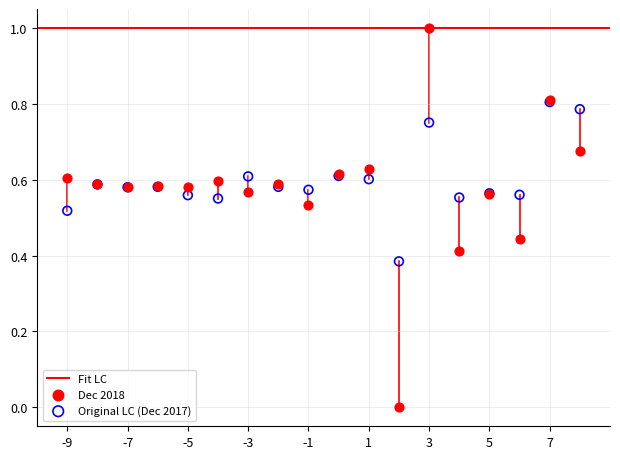

Which series reaches the maximum Y coordinate?

Dec 2018